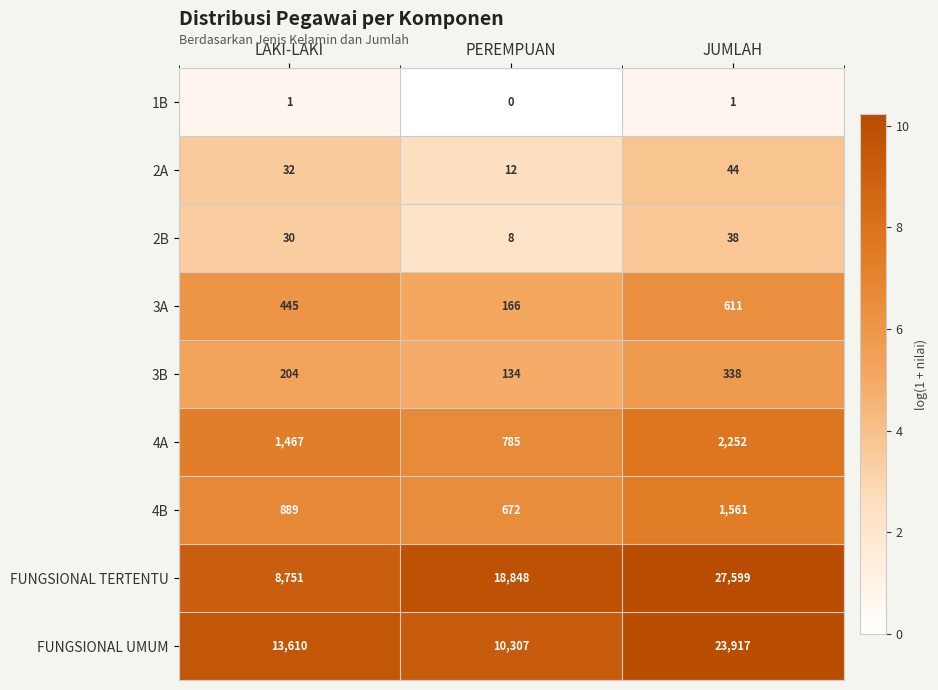

Reading left to right, transcribe all the data shown in this chart.

1B: LAKI-LAKI=1	PEREMPUAN=0	JUMLAH=1
2A: LAKI-LAKI=32	PEREMPUAN=12	JUMLAH=44
2B: LAKI-LAKI=30	PEREMPUAN=8	JUMLAH=38
3A: LAKI-LAKI=445	PEREMPUAN=166	JUMLAH=611
3B: LAKI-LAKI=204	PEREMPUAN=134	JUMLAH=338
4A: LAKI-LAKI=1467	PEREMPUAN=785	JUMLAH=2252
4B: LAKI-LAKI=889	PEREMPUAN=672	JUMLAH=1561
FUNGSIONAL TERTENTU: LAKI-LAKI=8751	PEREMPUAN=18848	JUMLAH=27599
FUNGSIONAL UMUM: LAKI-LAKI=13610	PEREMPUAN=10307	JUMLAH=23917